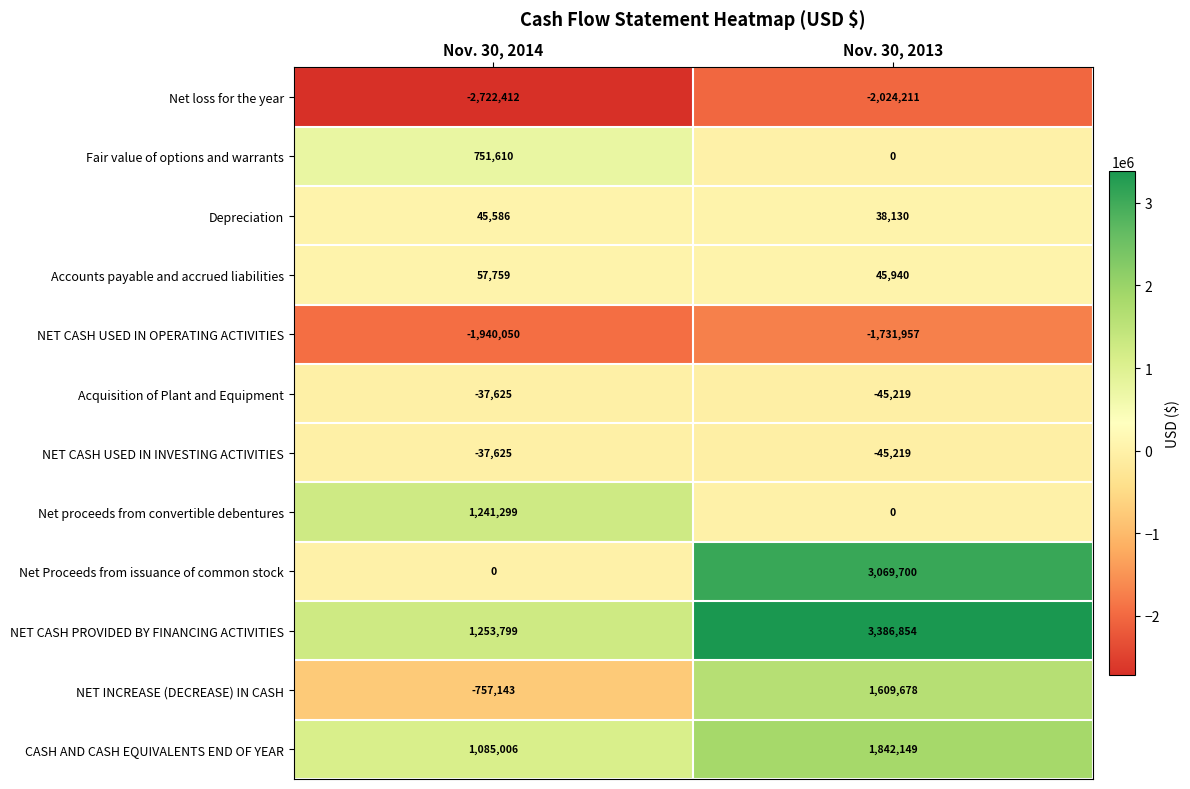

What is the difference between the highest and lowest values at Nov. 30, 2014?

3976211